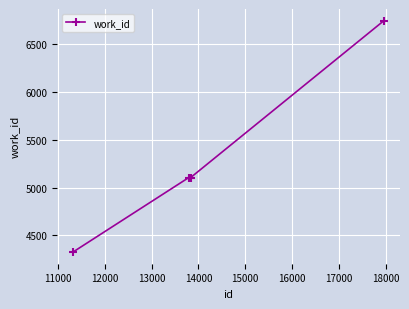

What is the average value?

5322